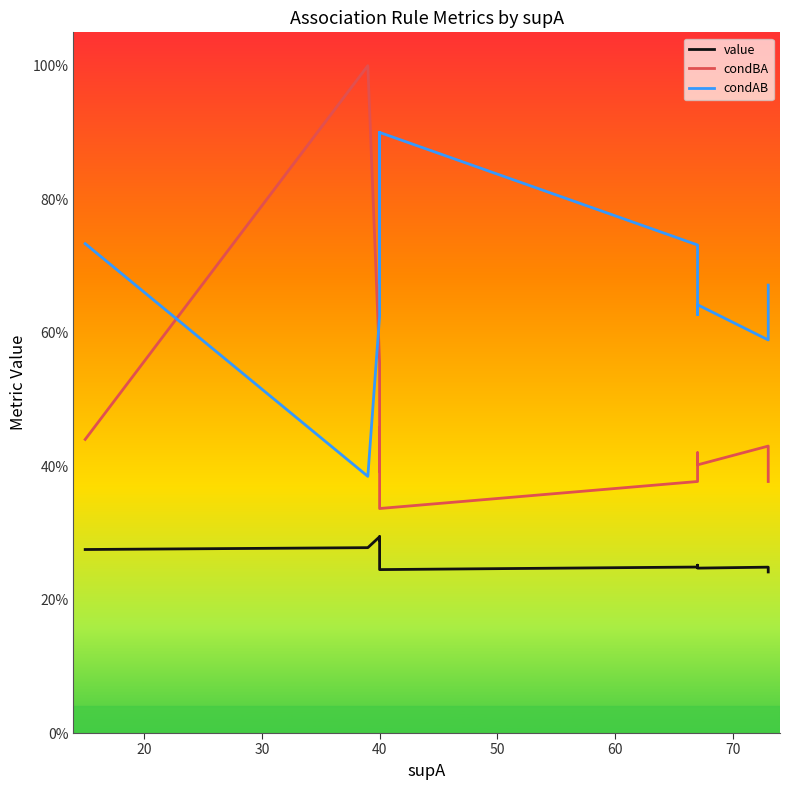

What is the total value across all series at 40?

1.5